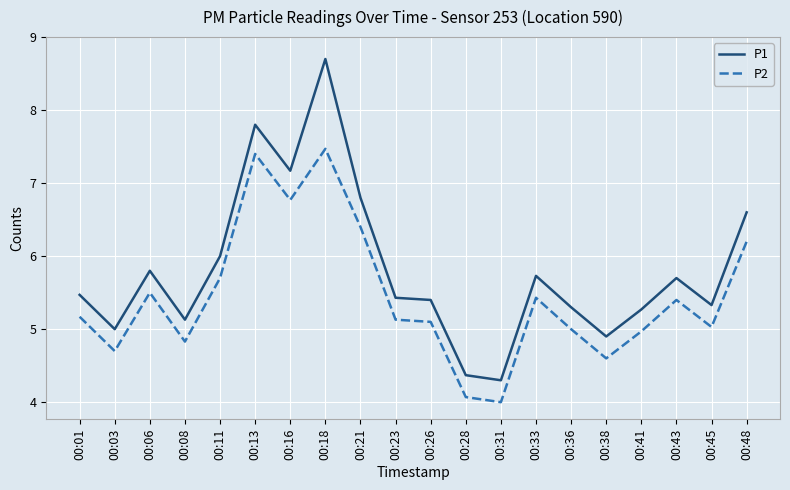

What is the highest value of the P2 series?

7.5